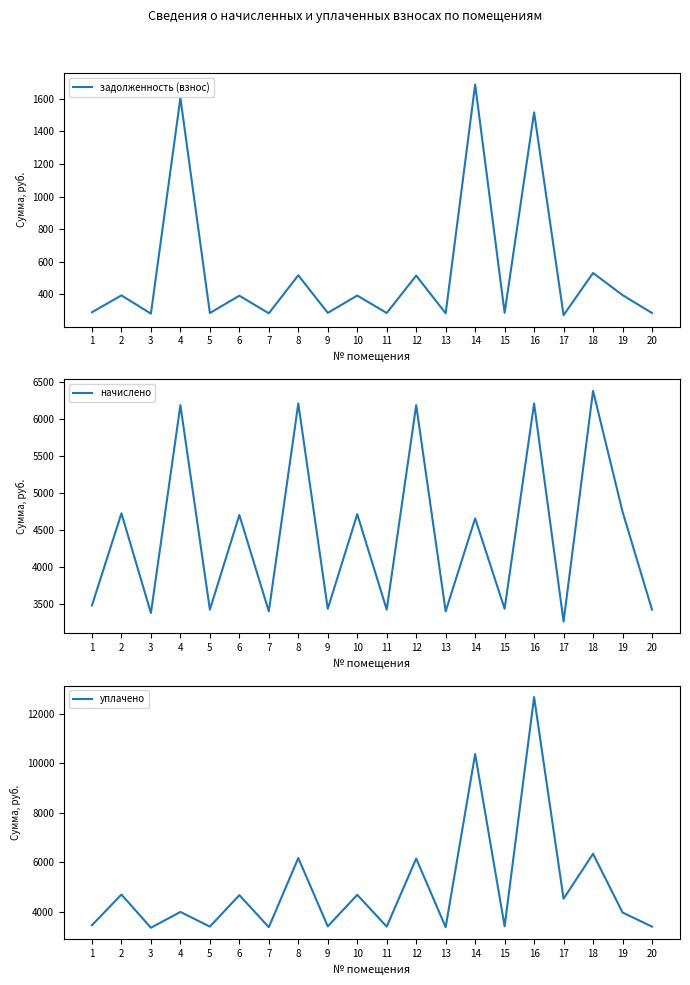

List the labels in order of начислено value, smallest first.

17, 3, 7, 13, 5, 11, 20, 9, 15, 1, 14, 6, 10, 2, 19, 4, 12, 8, 16, 18